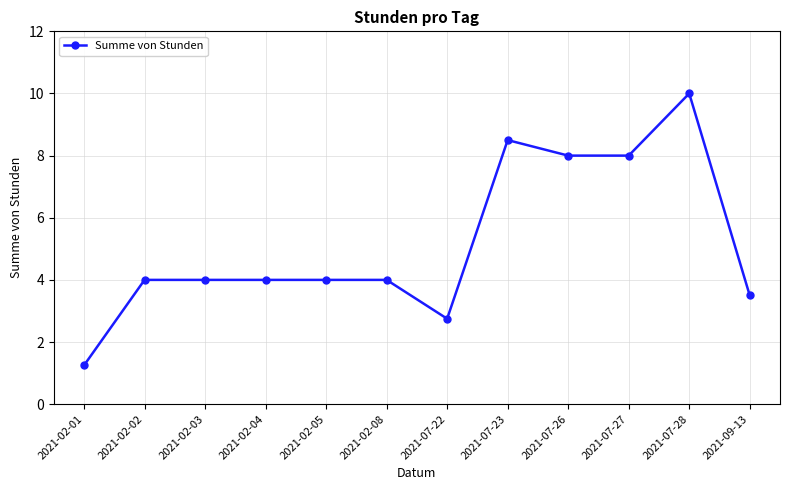

The chart shows a value of 8.5 at 2021-07-23. True or false?

True